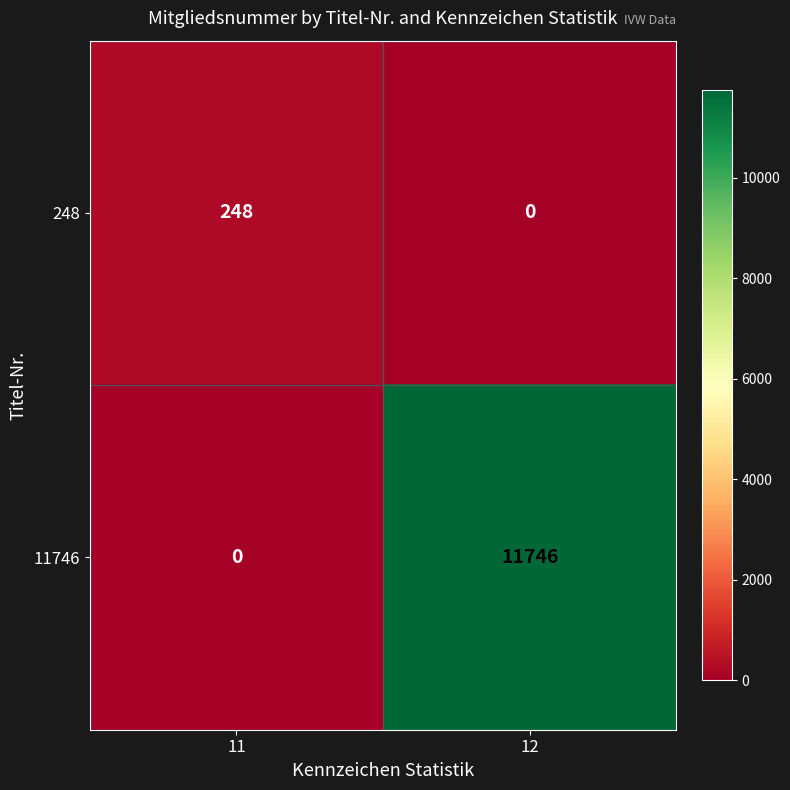

At how many categories does at least one series exceed 6680?

1